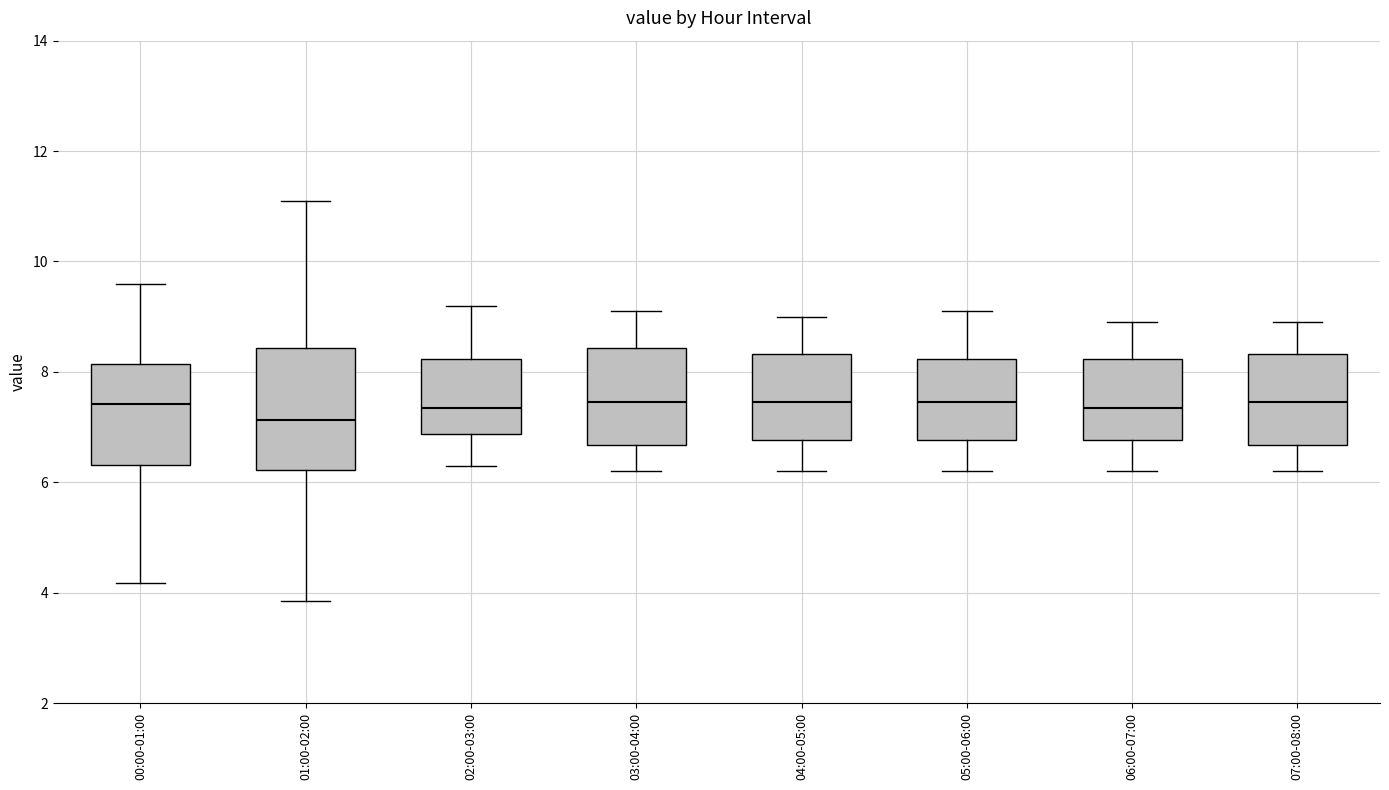

Reading left to right, read every box against the y-axis: the position of its median line, the range the box covers, and the ends of its whiskers. The values are not printed on the chart, so give them approximately, as read against the axis.

00:00-01:00: median 7.4, box 6.4 to 8.2, whiskers 4.2 to 9.6
01:00-02:00: median 7.2, box 6.2 to 8.4, whiskers 3.8 to 11.2
02:00-03:00: median 7.4, box 6.8 to 8.2, whiskers 6.4 to 9.2
03:00-04:00: median 7.4, box 6.6 to 8.4, whiskers 6.2 to 9.2
04:00-05:00: median 7.4, box 6.8 to 8.4, whiskers 6.2 to 9.0
05:00-06:00: median 7.4, box 6.8 to 8.2, whiskers 6.2 to 9.2
06:00-07:00: median 7.4, box 6.8 to 8.2, whiskers 6.2 to 9.0
07:00-08:00: median 7.4, box 6.6 to 8.4, whiskers 6.2 to 9.0